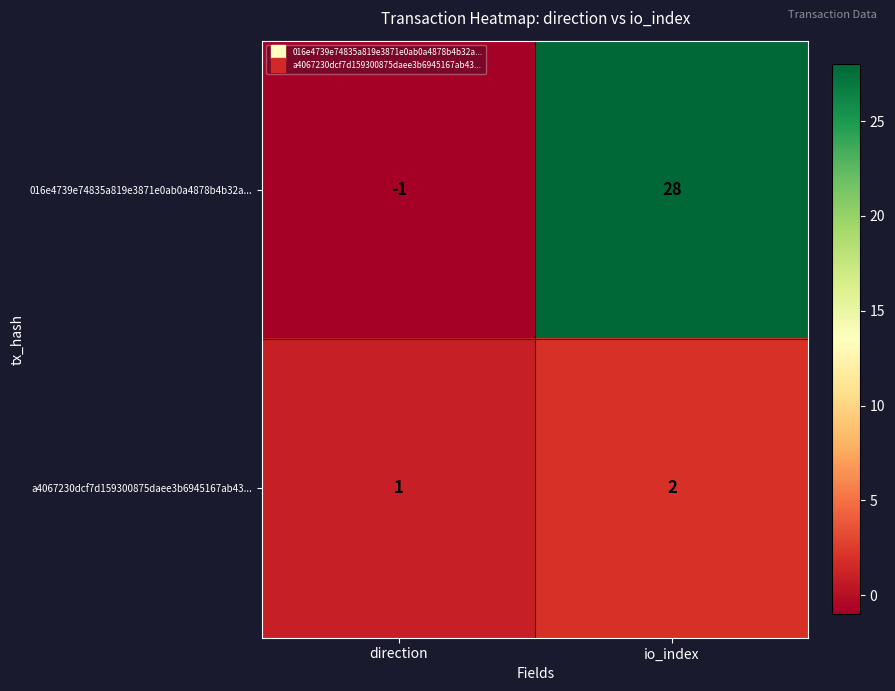

Where is a4067230dcf7d159300875daee3b6945167ab43... nearest to the value 1?

direction